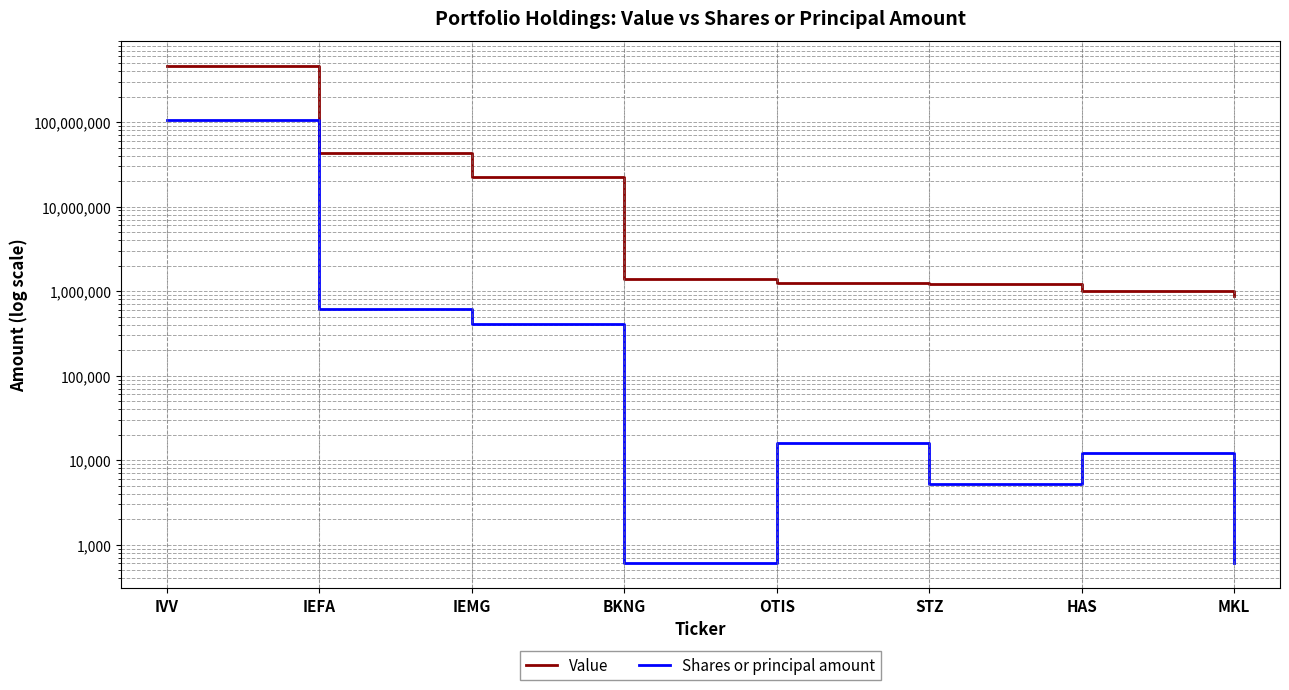

True or false: Shares or principal amount and Value cross at least once.

False